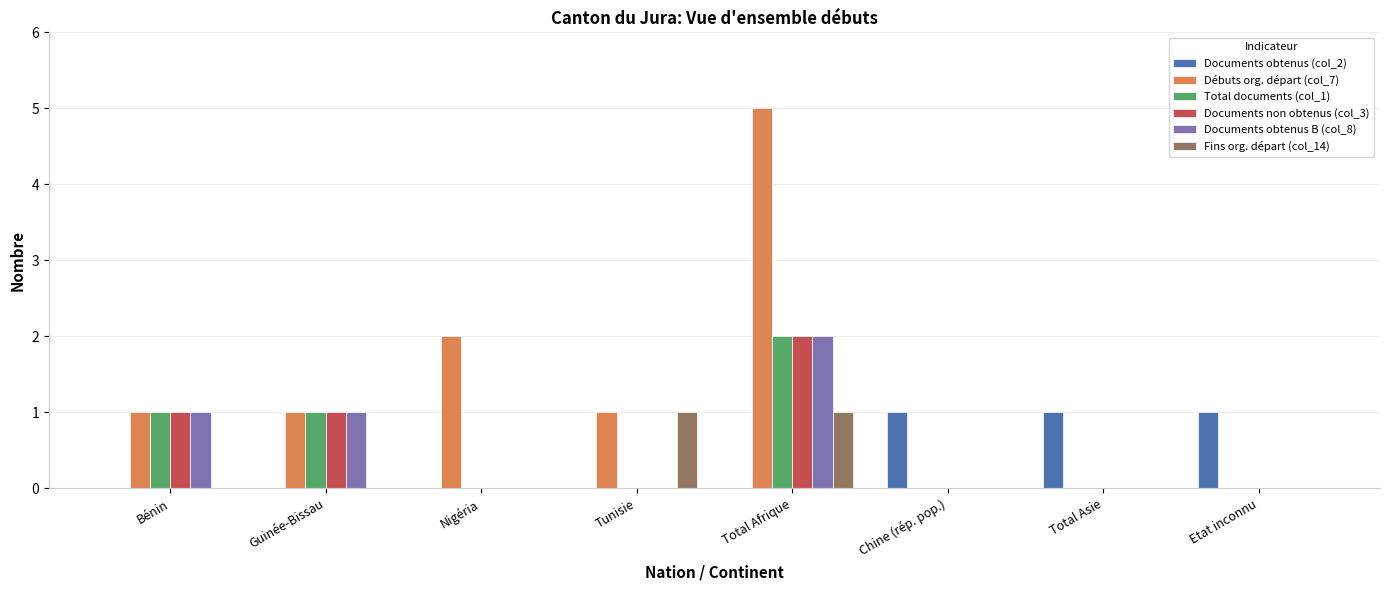

What are all the series names shown in the legend?

Documents obtenus (col_2), Débuts org. départ (col_7), Total documents (col_1), Documents non obtenus (col_3), Documents obtenus B (col_8), Fins org. départ (col_14)